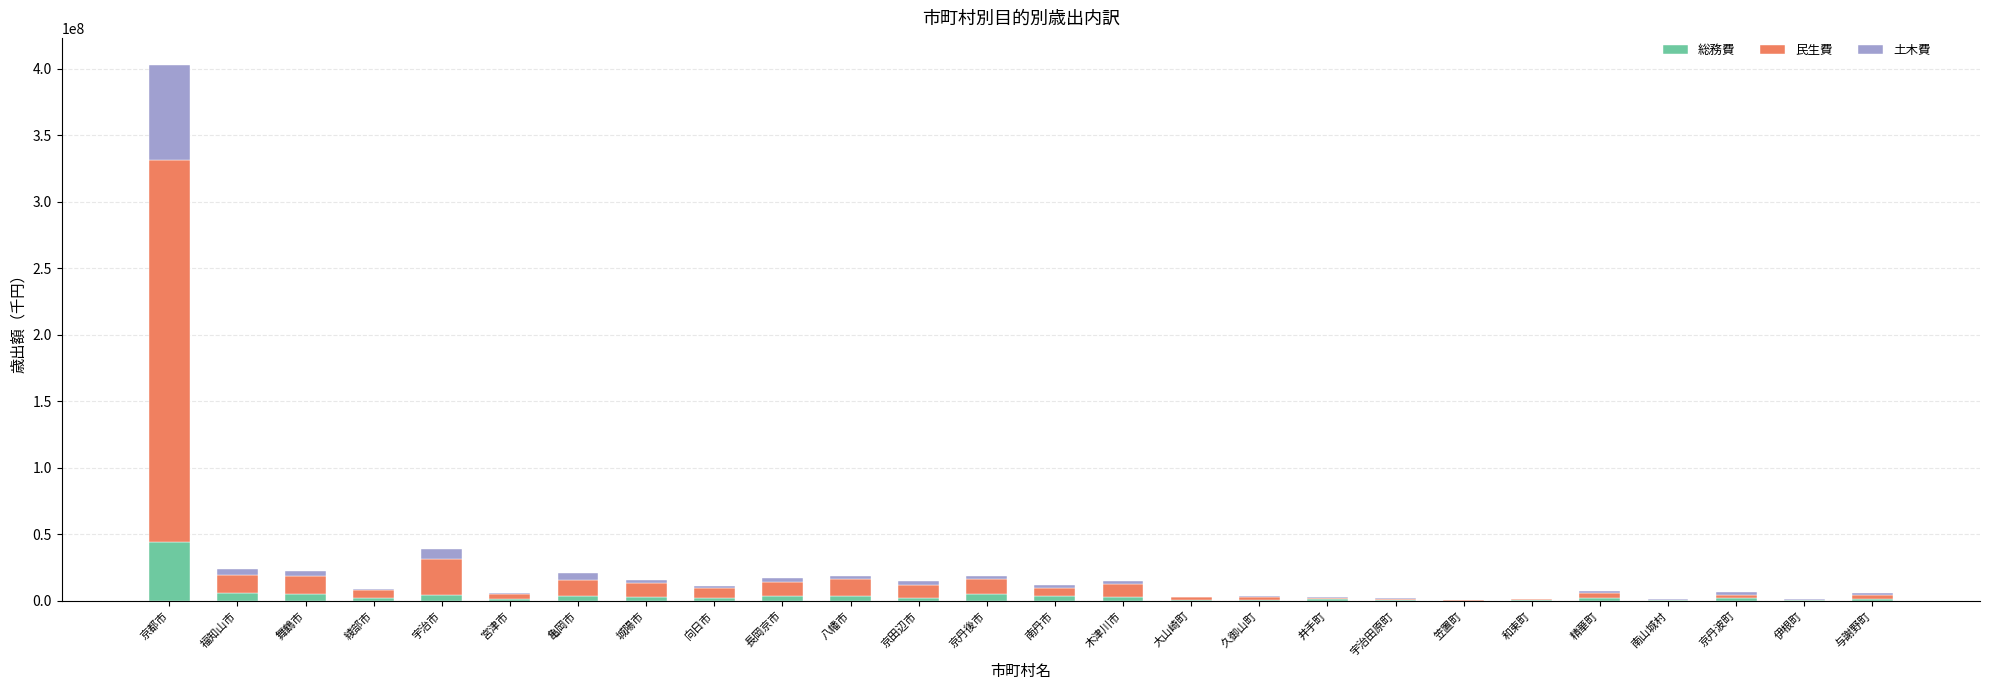

Are the bars horizontal?

No